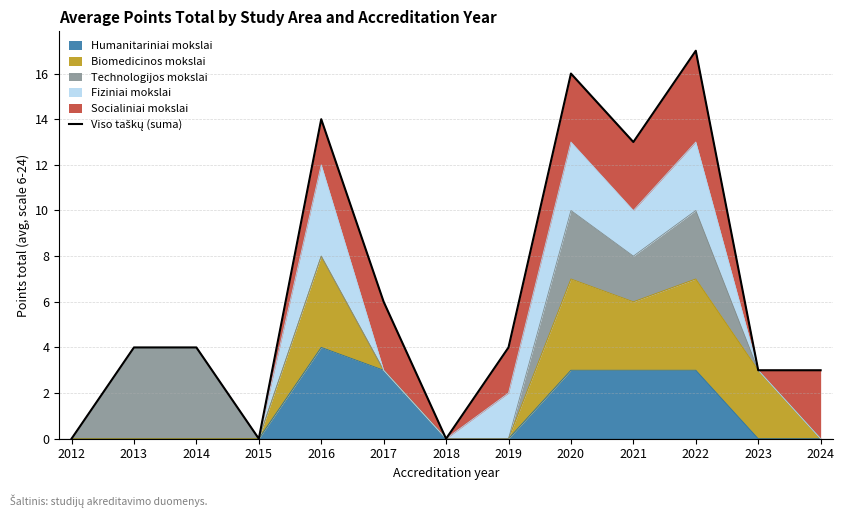

What is the change in value from 2015 to 2022?

+17